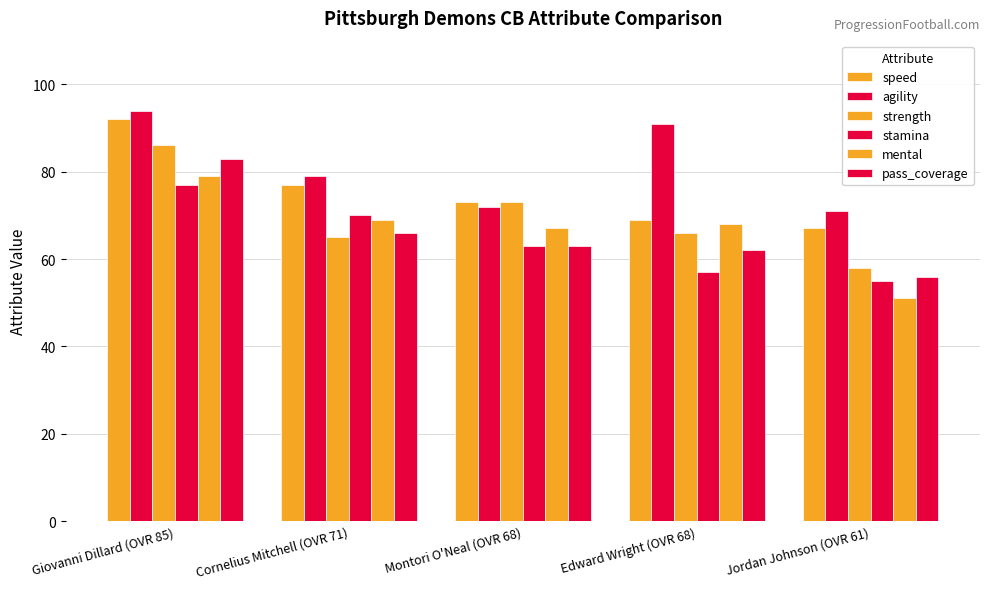

Does the chart contain any negative values?

No